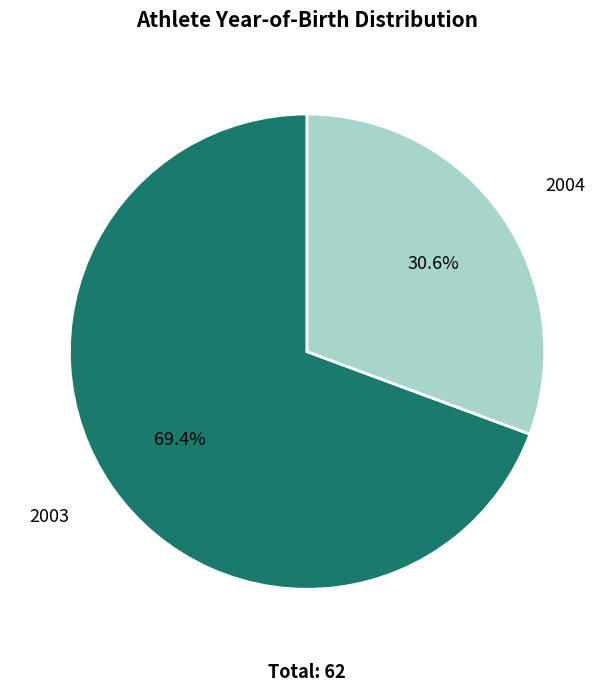

Between 2004 and 2003, which is larger?

2003